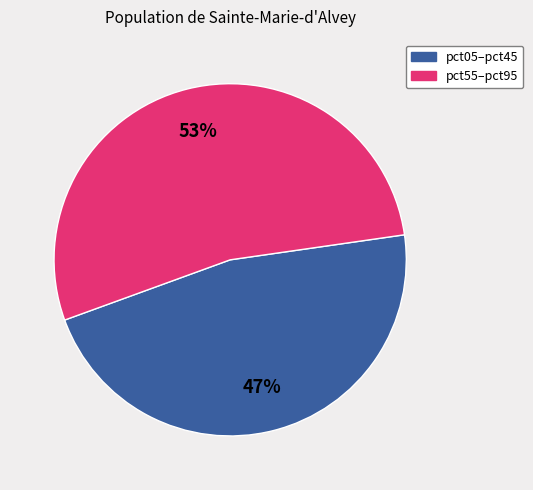

What percentage is the pct05–pct45 slice, to the nearest percent?

47%